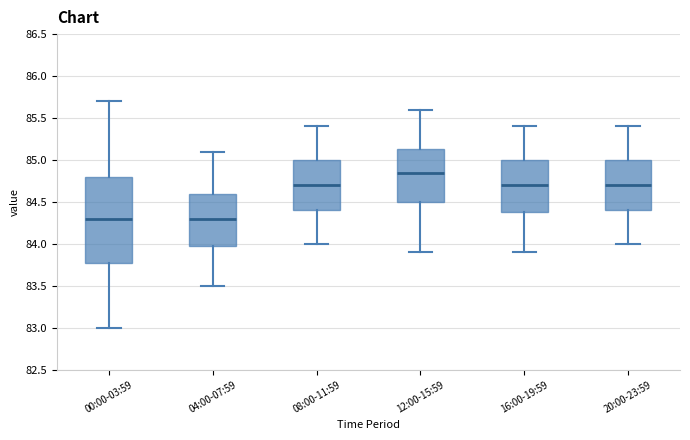

Reading left to right, transcribe this box plot: for each box, give where its median line is, the range the box spans, and where its two whiskers end, as read against the y-axis. The values are not printed on the chart, so give them approximately, as read against the axis.

00:00-03:59: median 84.30, box 83.80 to 84.80, whiskers 83.00 to 85.70
04:00-07:59: median 84.30, box 84.00 to 84.60, whiskers 83.50 to 85.10
08:00-11:59: median 84.70, box 84.40 to 85.00, whiskers 84.00 to 85.40
12:00-15:59: median 84.85, box 84.50 to 85.15, whiskers 83.90 to 85.60
16:00-19:59: median 84.70, box 84.40 to 85.00, whiskers 83.90 to 85.40
20:00-23:59: median 84.70, box 84.40 to 85.00, whiskers 84.00 to 85.40